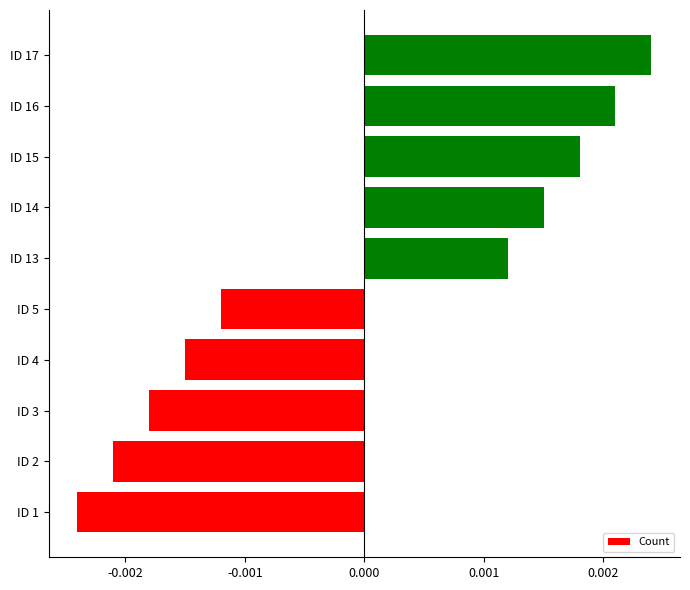

List the labels in order of value, smallest first.

ID 1, ID 2, ID 3, ID 4, ID 5, ID 13, ID 14, ID 15, ID 16, ID 17